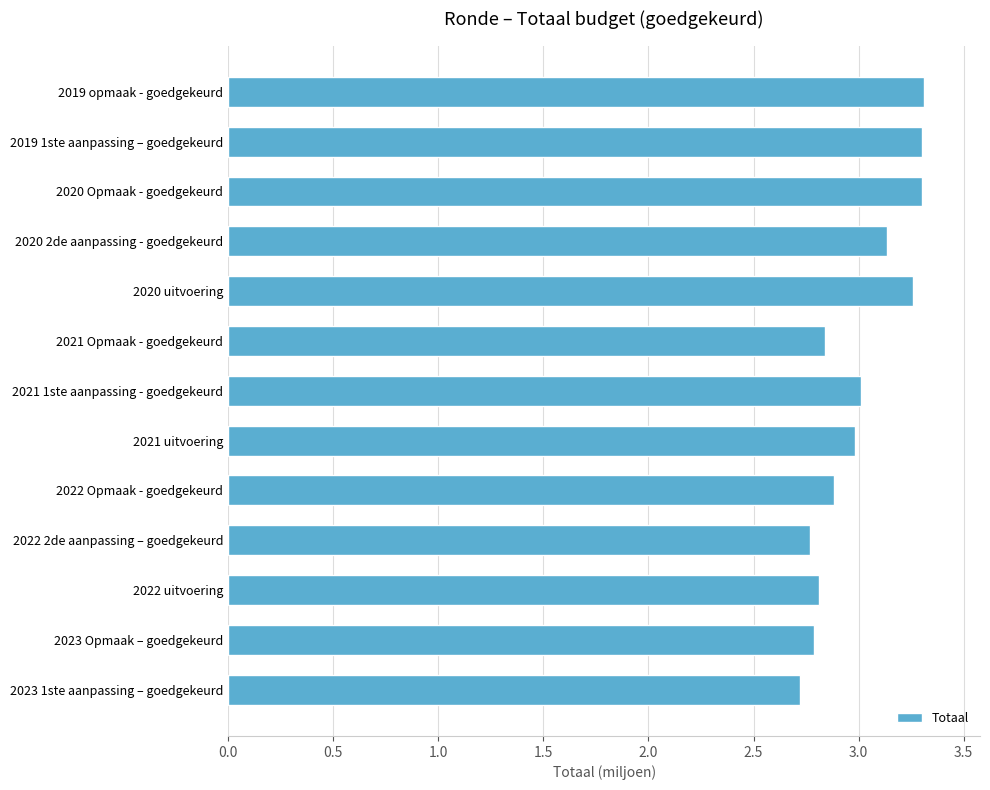

What is the difference between the values at 2023 Opmaak – goedgekeurd and 2020 Opmaak - goedgekeurd?

0.5